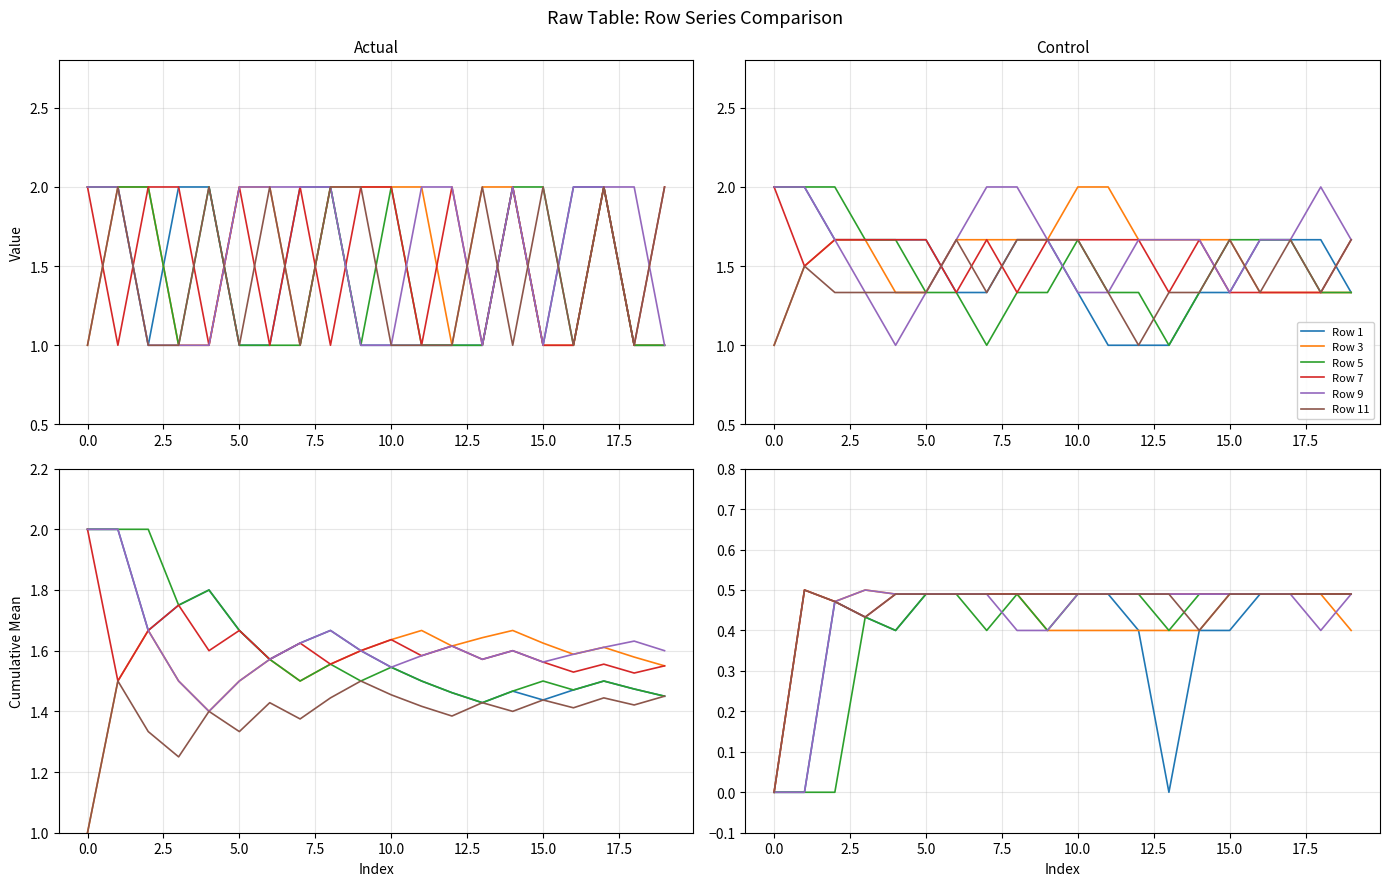

What is the average value of the Row 7 series?

0.5